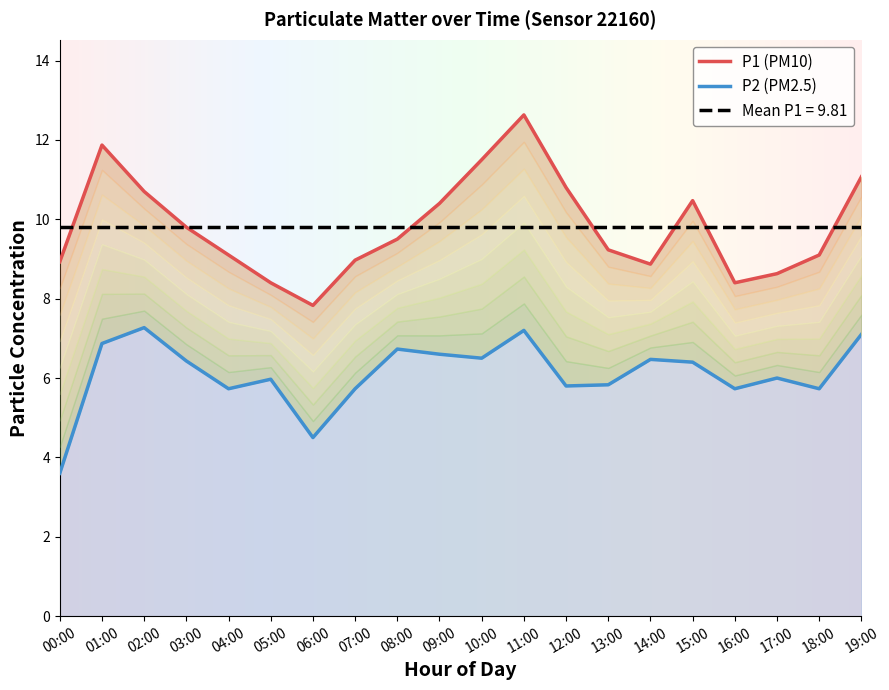

Does the chart have visible grid lines?

No